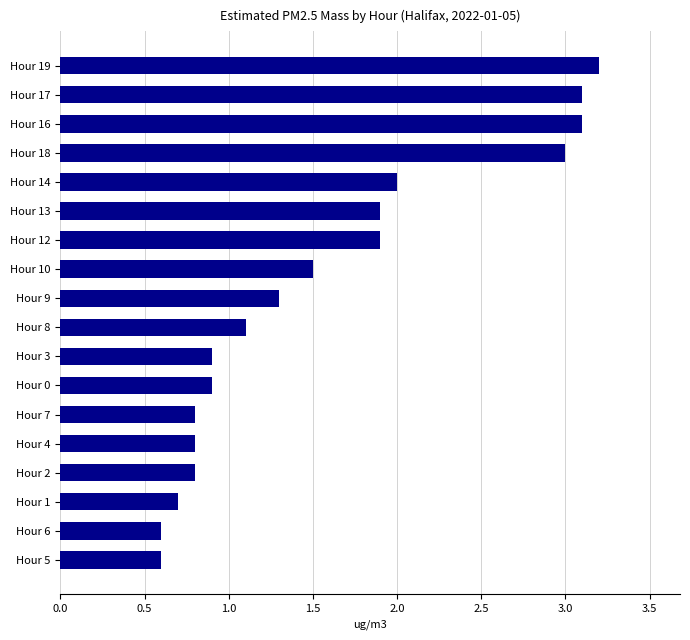

What is the average value?

1.6